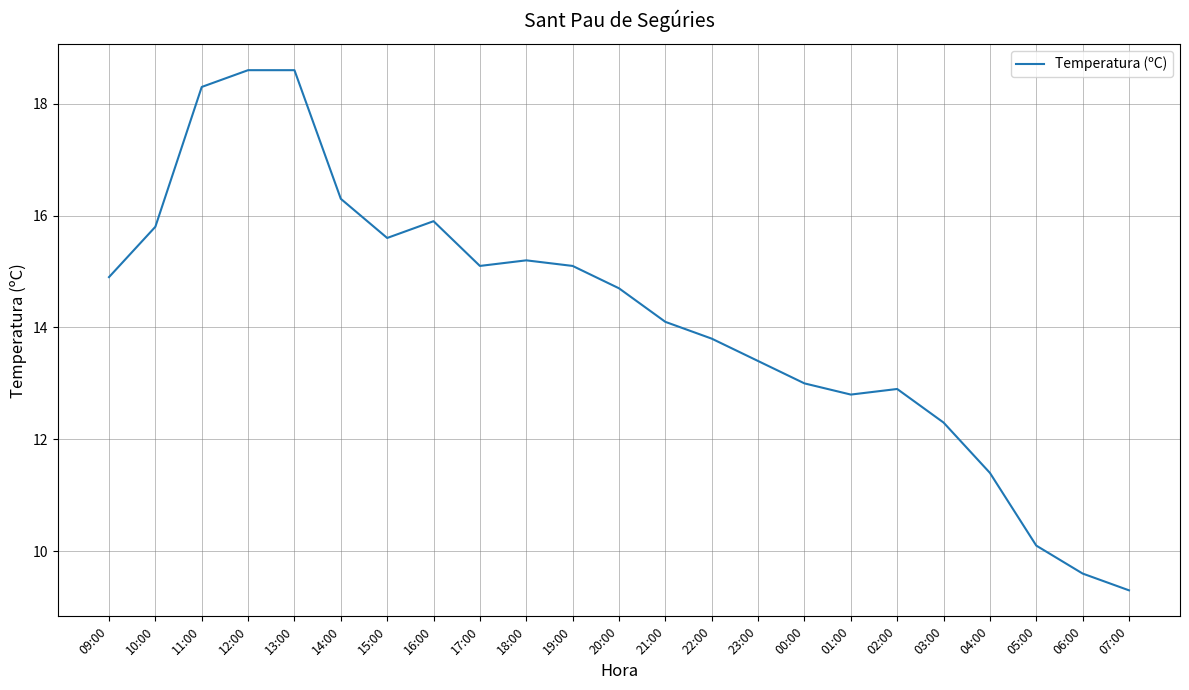

Is it true that the value at 16:00 is 22.8?

False